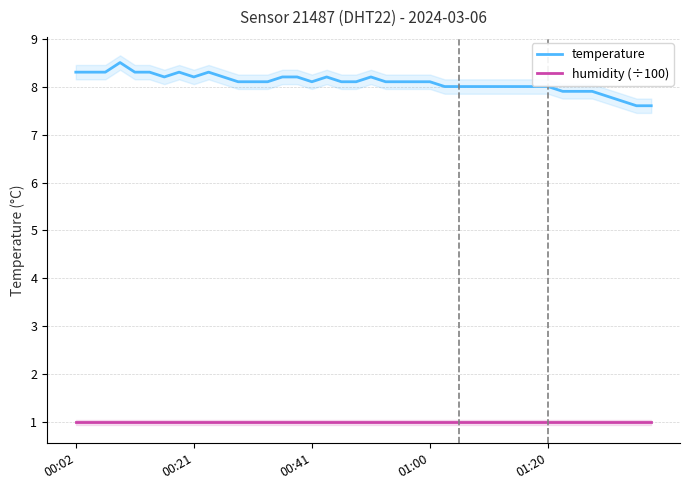

True or false: temperature and humidity (÷100) intersect in this chart.

False